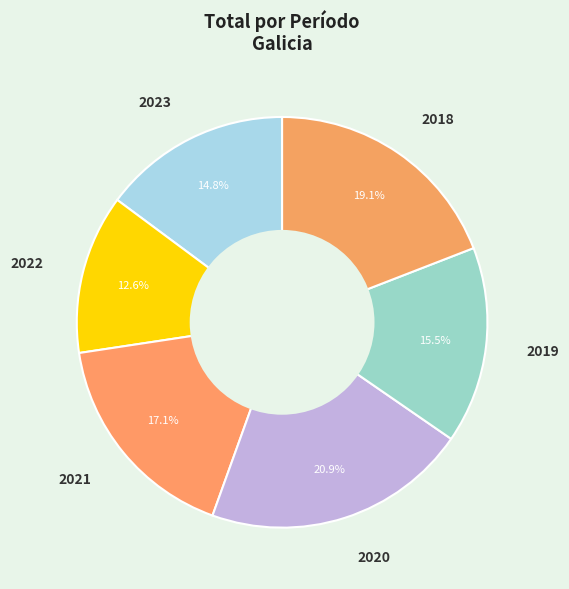

How many slices are in this pie chart?

6